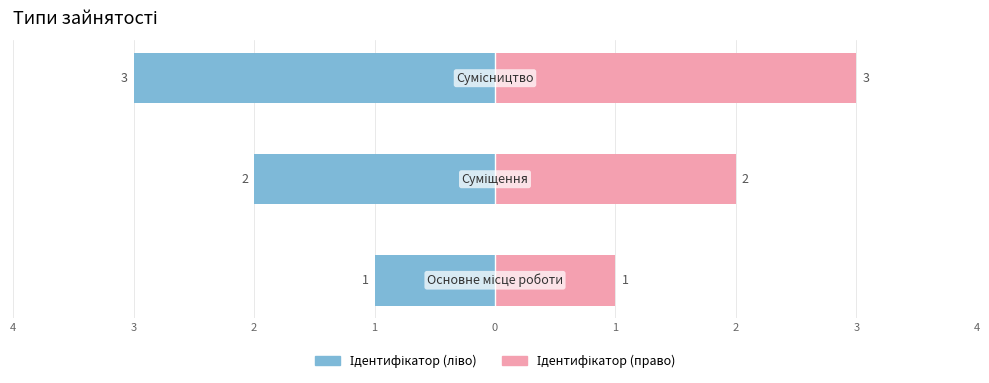

What is the ratio of the value at Суміщення to the value at Сумісництво?

0.7